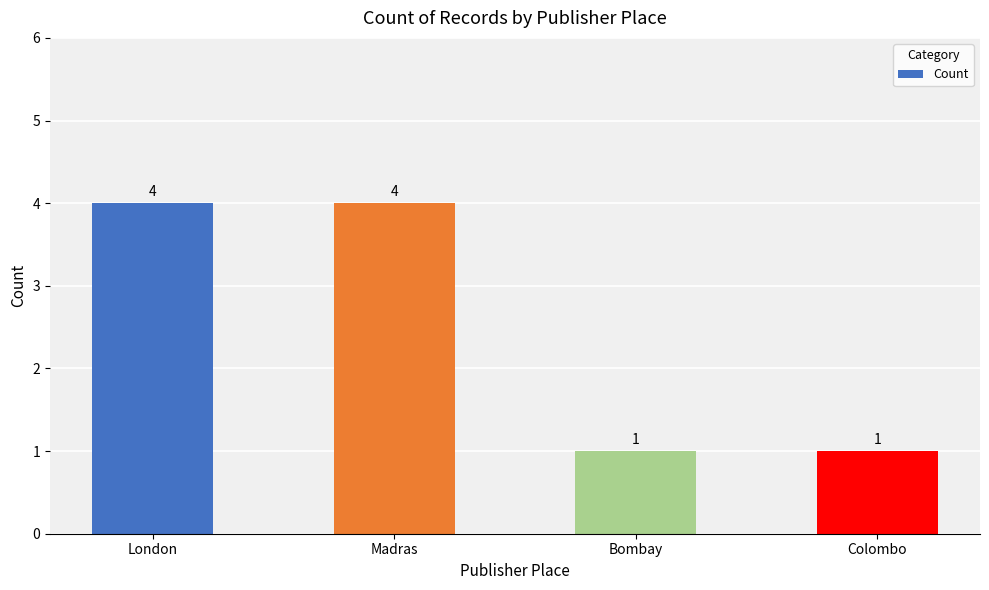

What is the minimum value shown in the chart?

1